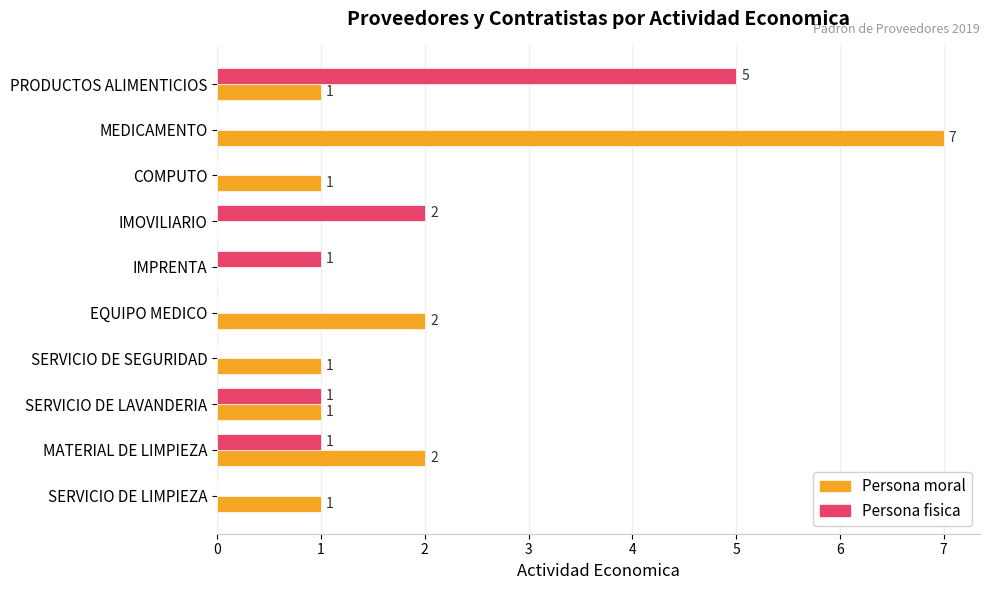

How many Persona moral values are between 1 and 2?

7